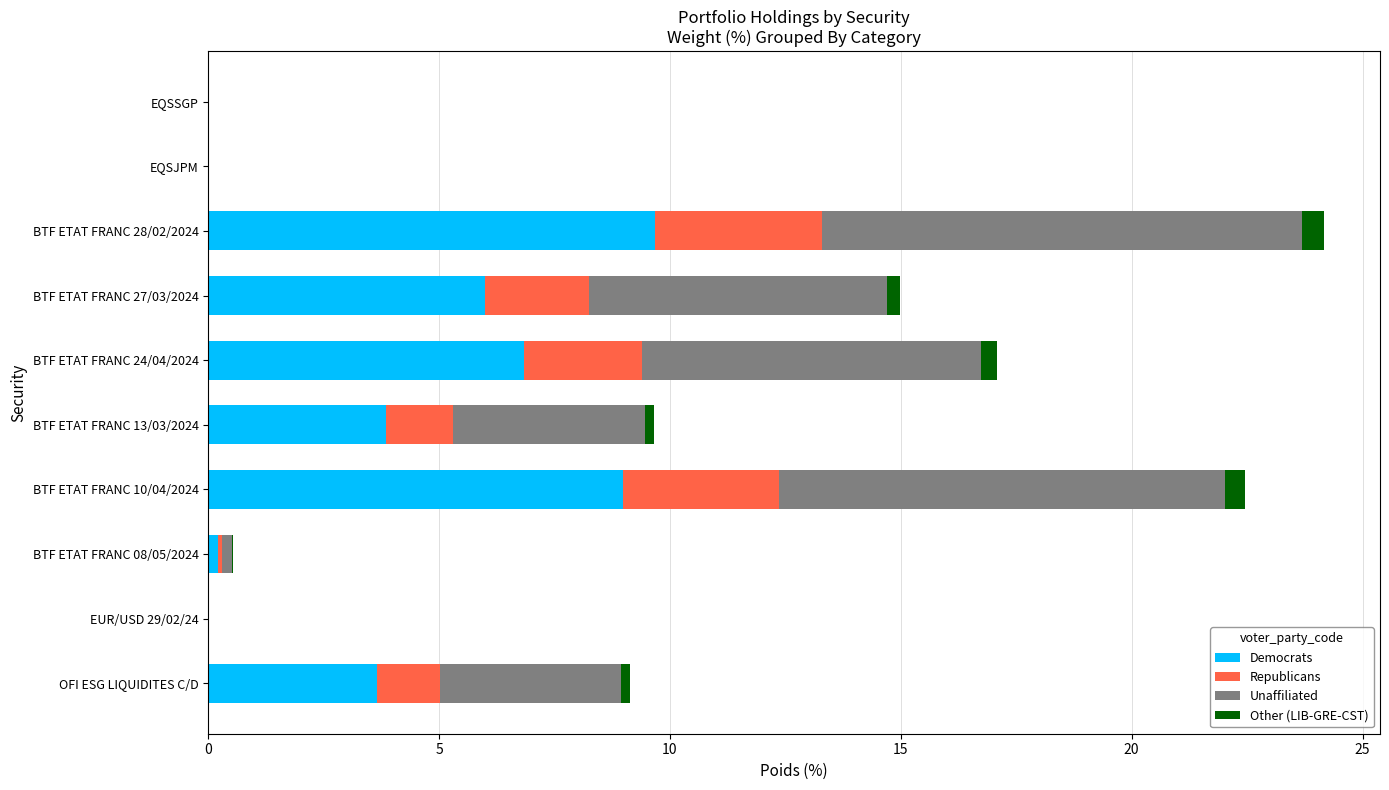

At which label does Democrats reach its peak?

BTF ETAT FRANC 28/02/2024